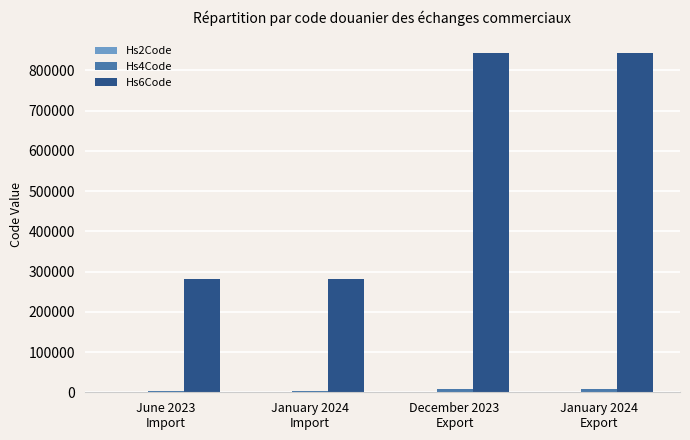

What is the total value across all series at December 2023
Export?

850634